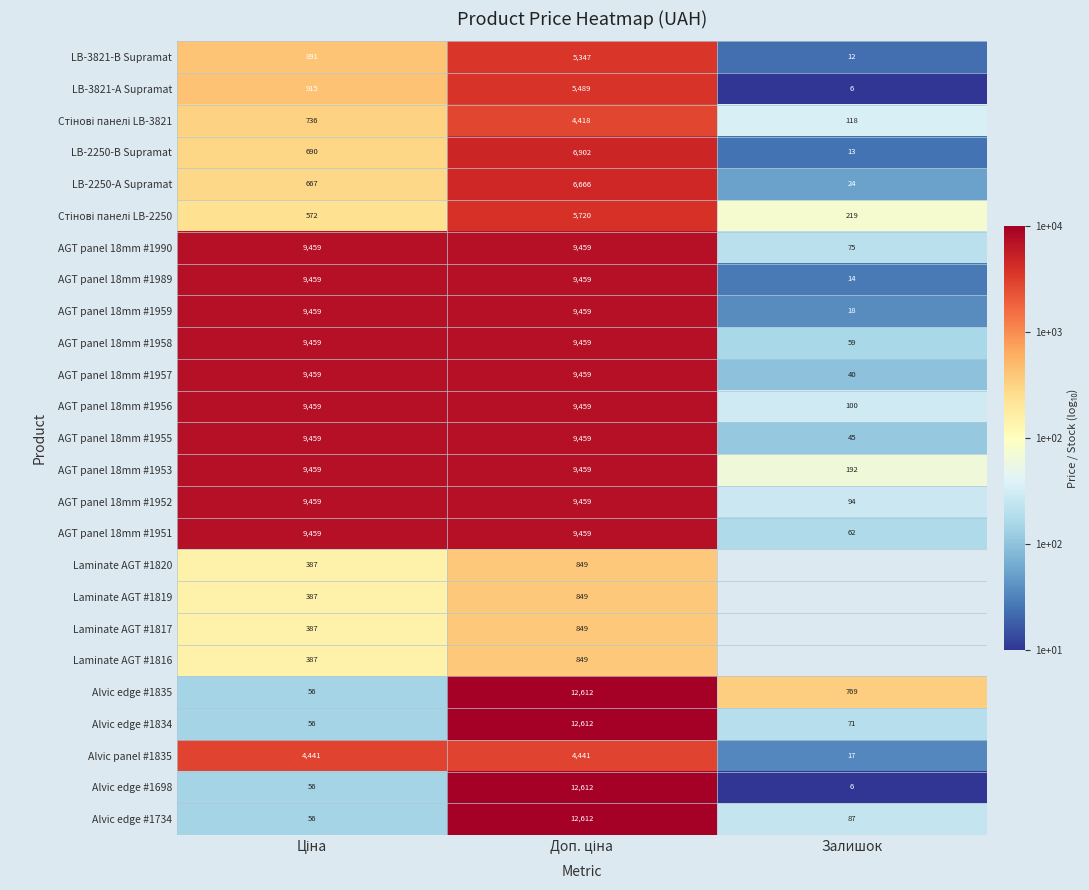

At which label is Alvic edge #1834 closest to 6334?

Залишок